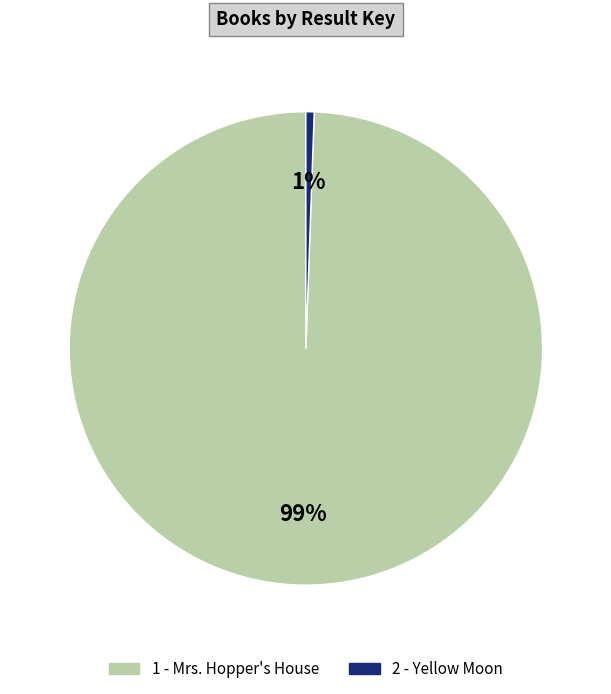

What is the smallest slice in the pie chart?

2 - Yellow Moon